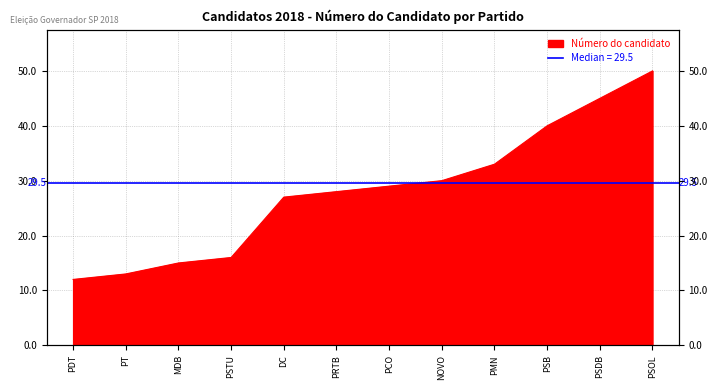

Rank the categories by value from highest to lowest.

PSOL, PSDB, PSB, PMN, NOVO, PCO, PRTB, DC, PSTU, MDB, PT, PDT